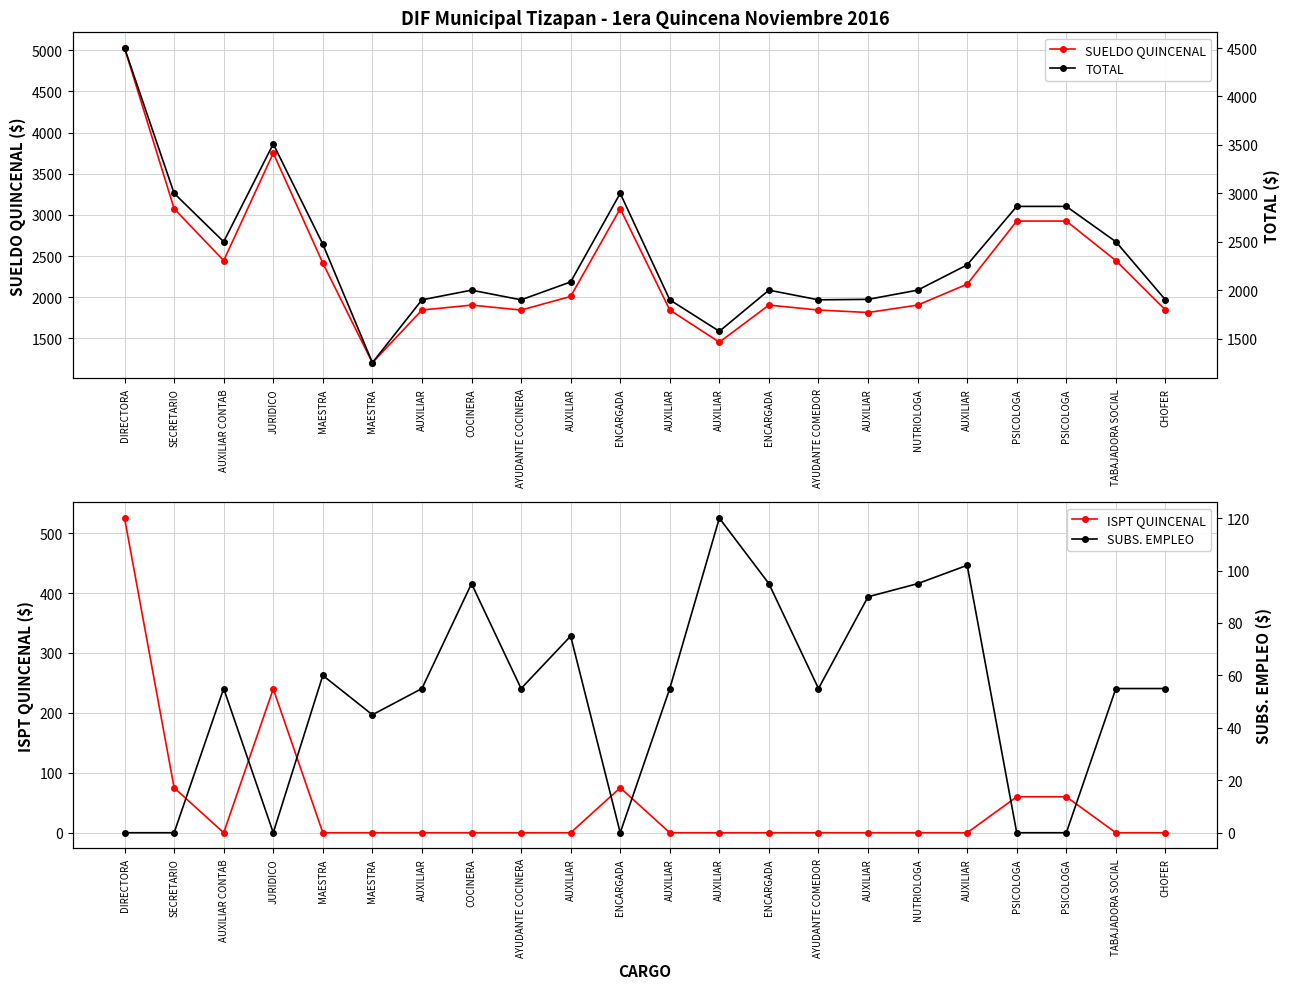

List the labels in order of ISPT QUINCENAL value, largest first.

DIRECTORA, JURIDICO, SECRETARIO, ENCARGADA, PSICOLOGA, PSICOLOGA, AUXILIAR CONTAB, MAESTRA, MAESTRA, AUXILIAR, COCINERA, AYUDANTE COCINERA, AUXILIAR, AUXILIAR, AUXILIAR, ENCARGADA, AYUDANTE COMEDOR, AUXILIAR, NUTRIOLOGA, AUXILIAR, TABAJADORA SOCIAL, CHOFER